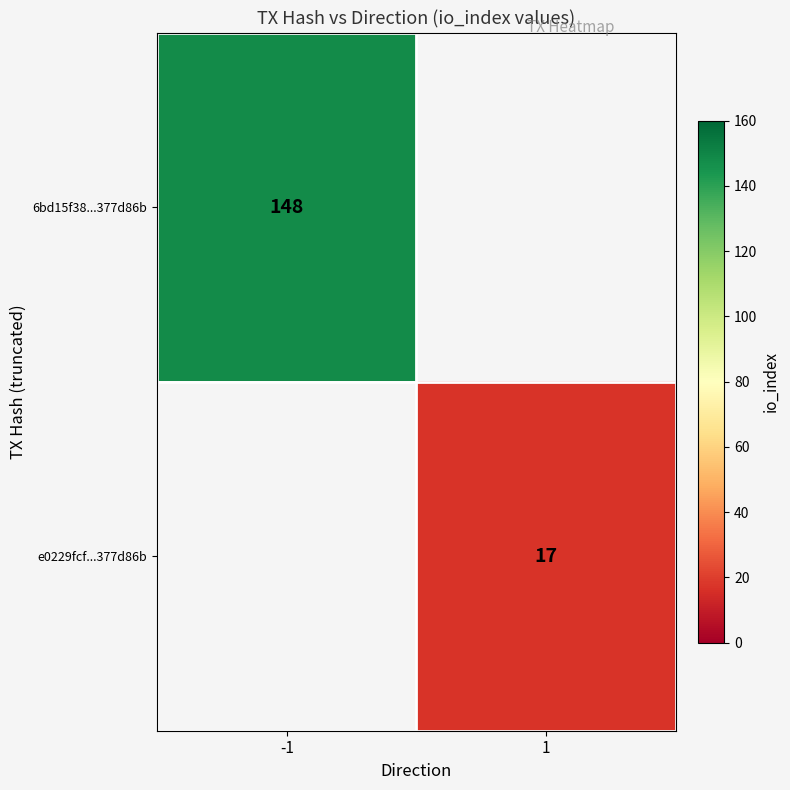

Is it true that 6bd15f38...377d86b equals 74 at -1?

False